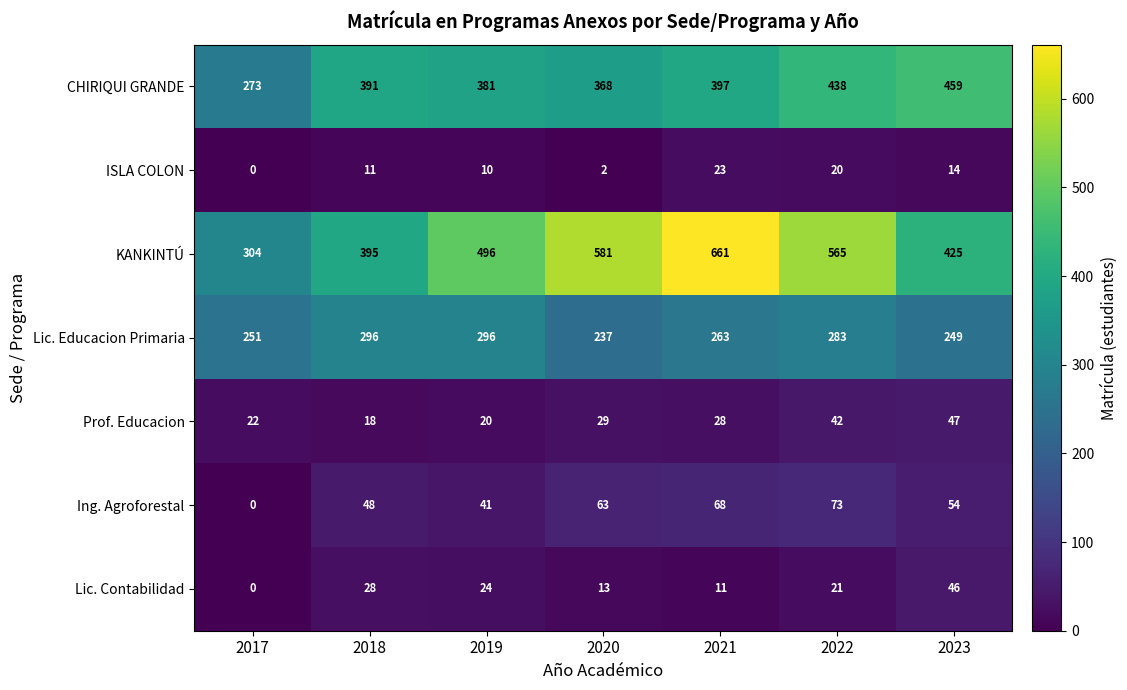

At which category is the sum across all series the highest?

2021